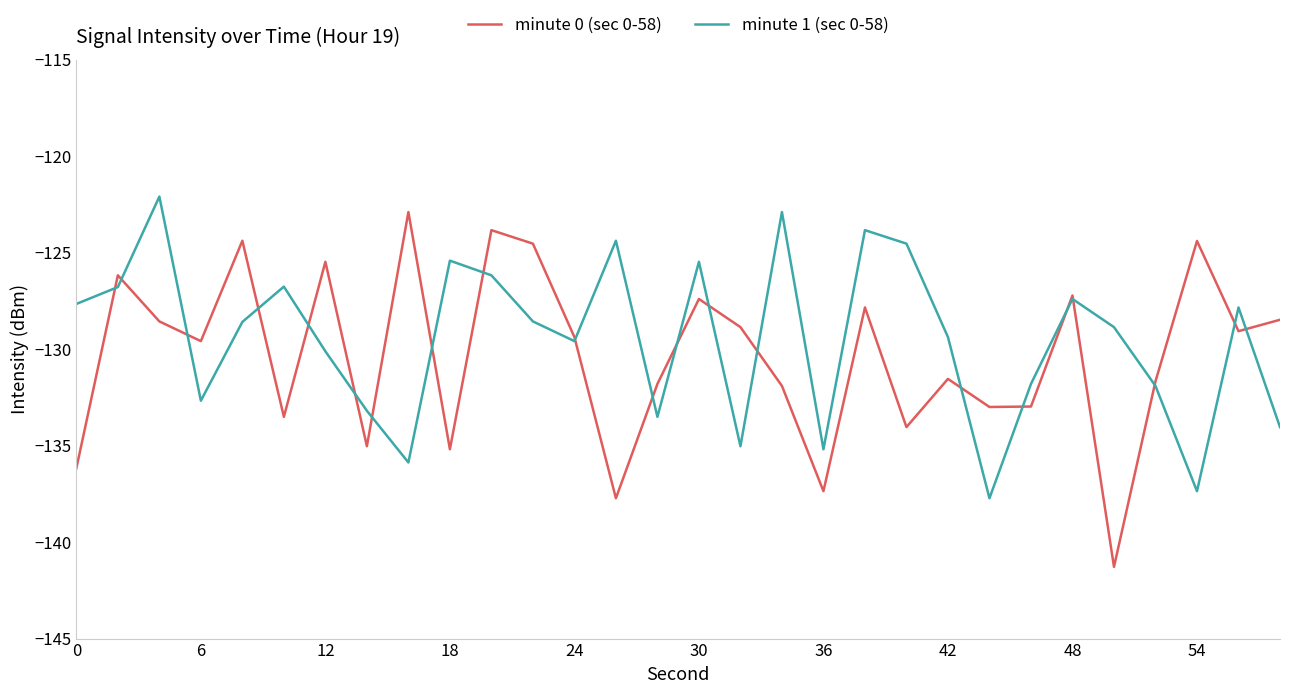

What are all the series names shown in the legend?

minute 0 (sec 0-58), minute 1 (sec 0-58)